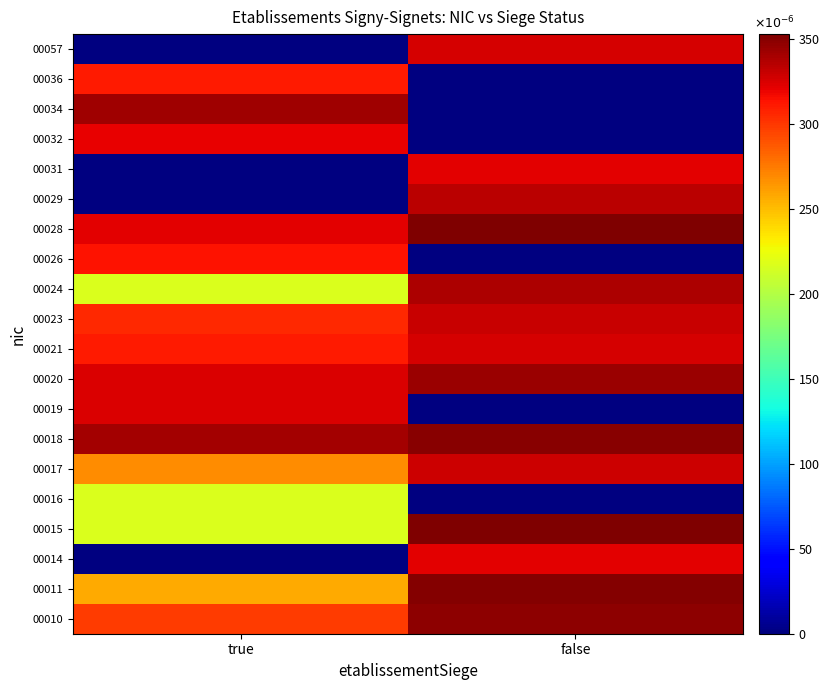

Rank the series at false from highest to lowest value.

00015, 00028, 00011, 00018, 00010, 00020, 00024, 00029, 00023, 00017, 00021, 00057, 00031, 00014, 00016, 00019, 00026, 00032, 00034, 00036